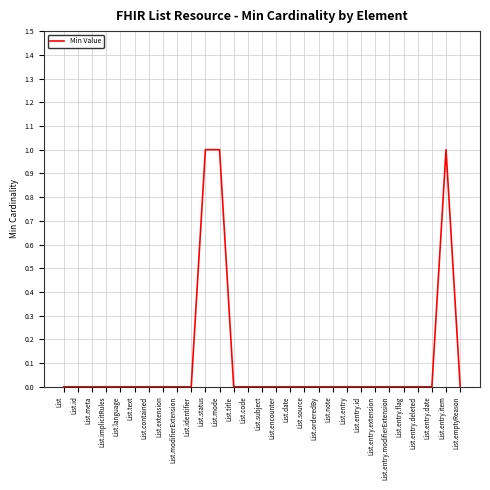

The value at List.implicitRules is 0. True or false?

True